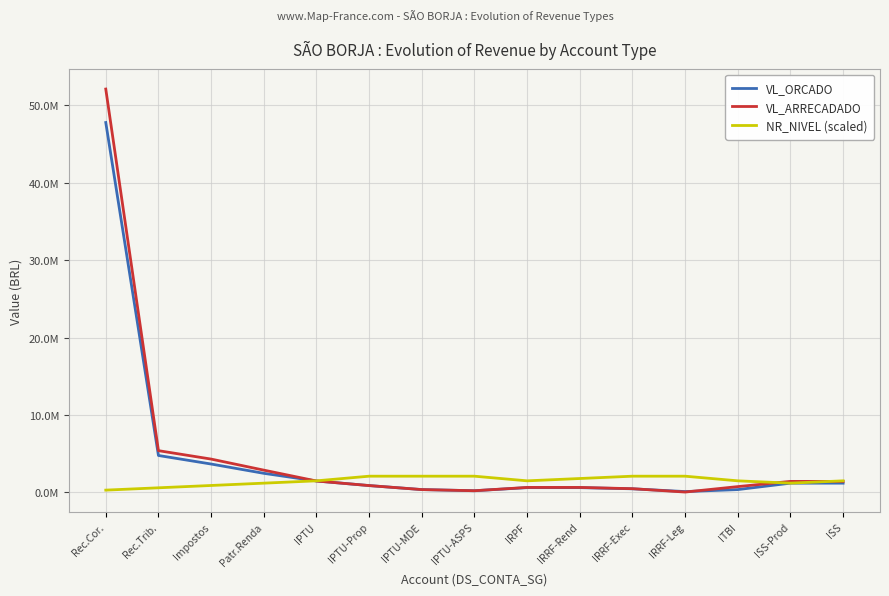

Is it true that VL_ORCADO equals 226868.6 at IRRF-Rend?

False